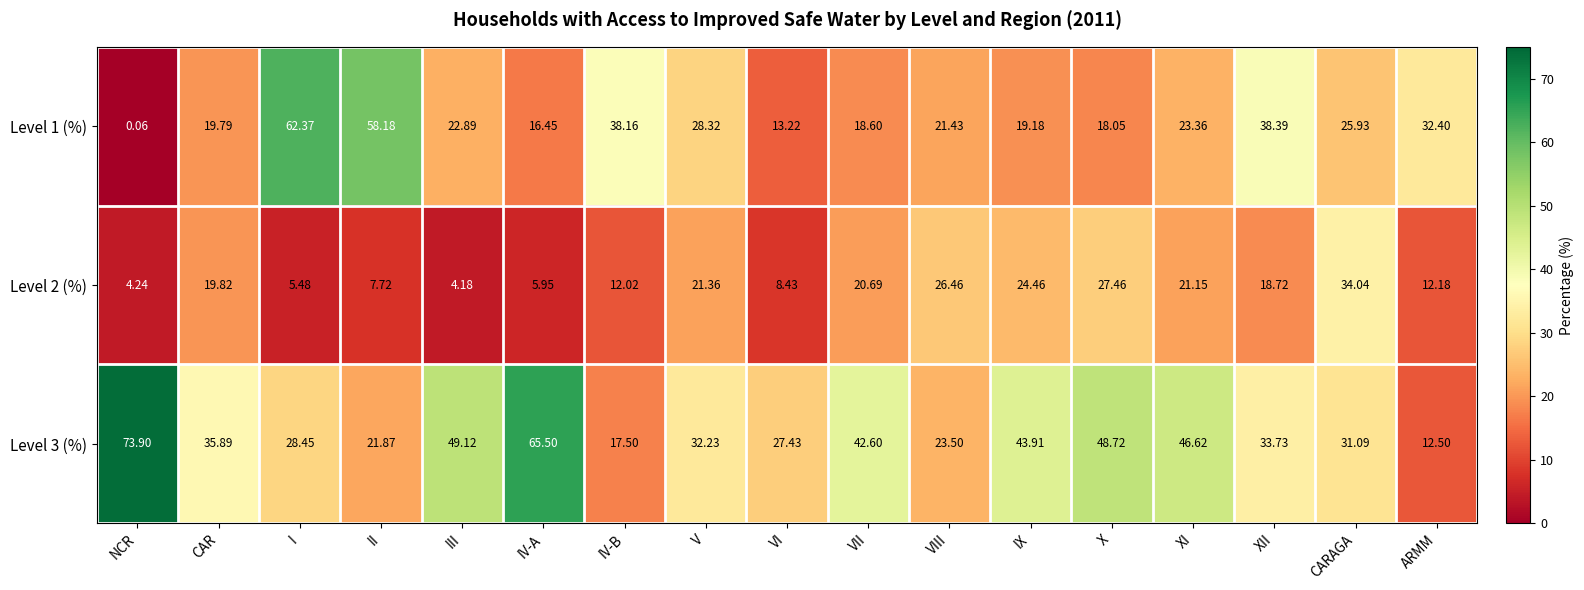

Where is Level 1 (%) nearest to the value 31?

ARMM